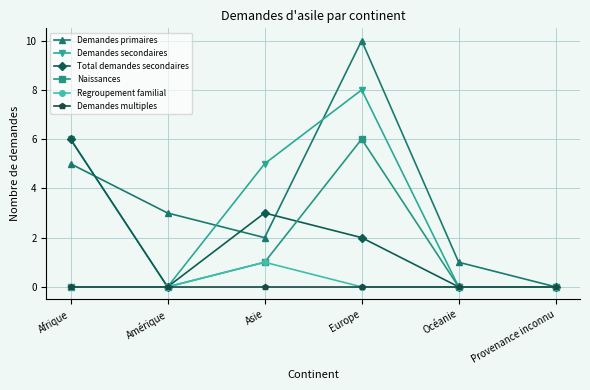

What is the label of the 1st point from the right?

Provenance inconnu